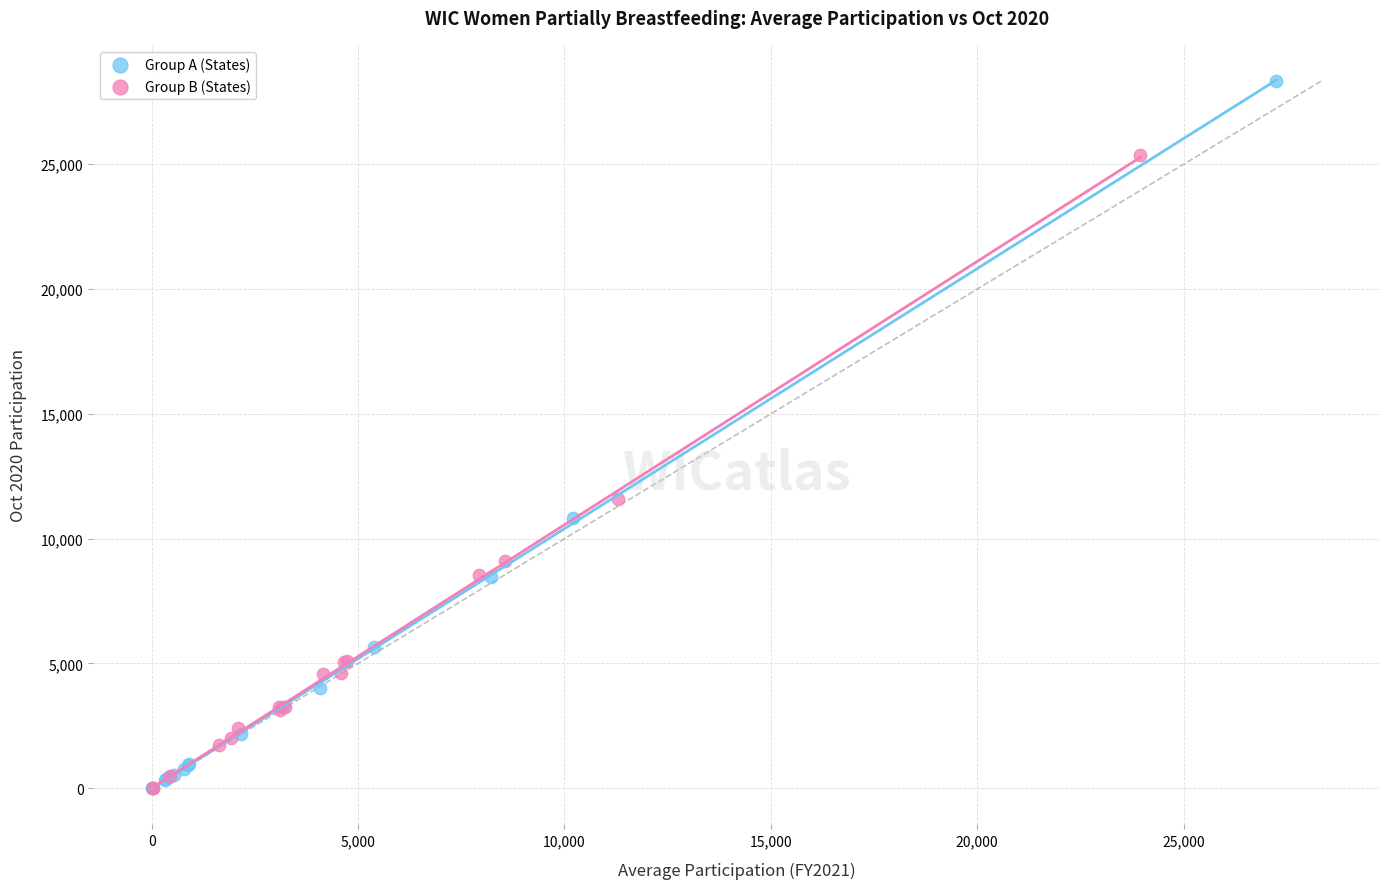

Which series reaches the maximum Y coordinate?

Group A (States)